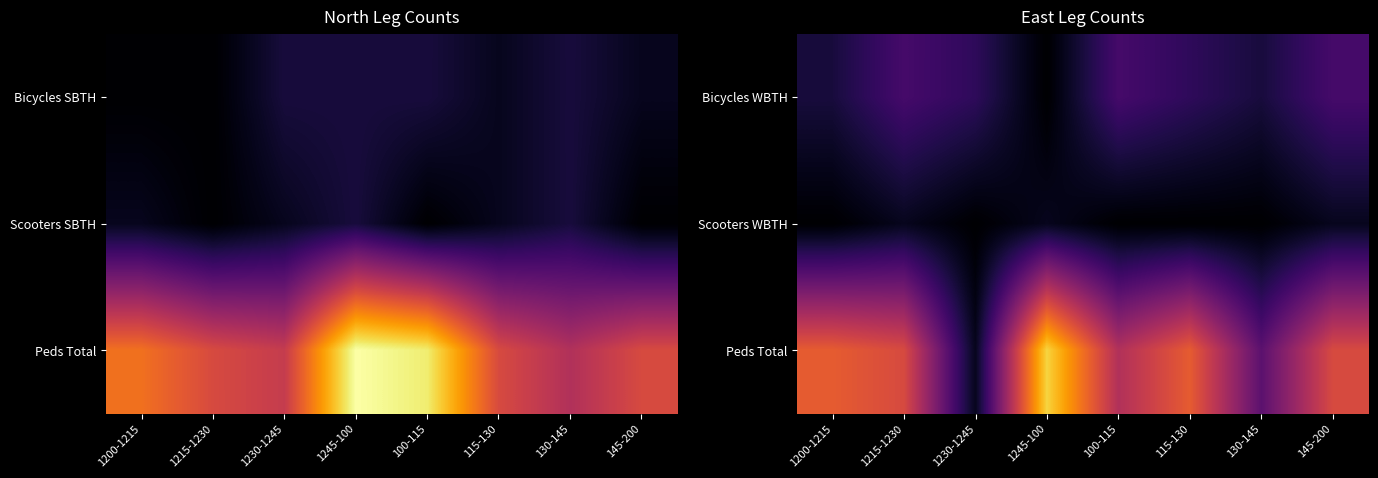

At which category is the sum across all series the highest?

1245-100